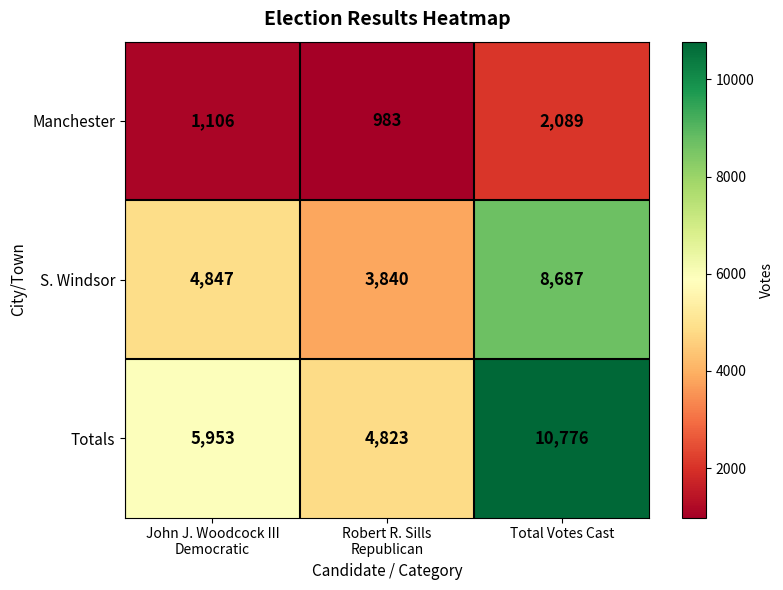

Reading left to right, what are all the values shown in this chart?

Manchester: 1106	983	2089
S. Windsor: 4847	3840	8687
Totals: 5953	4823	10776